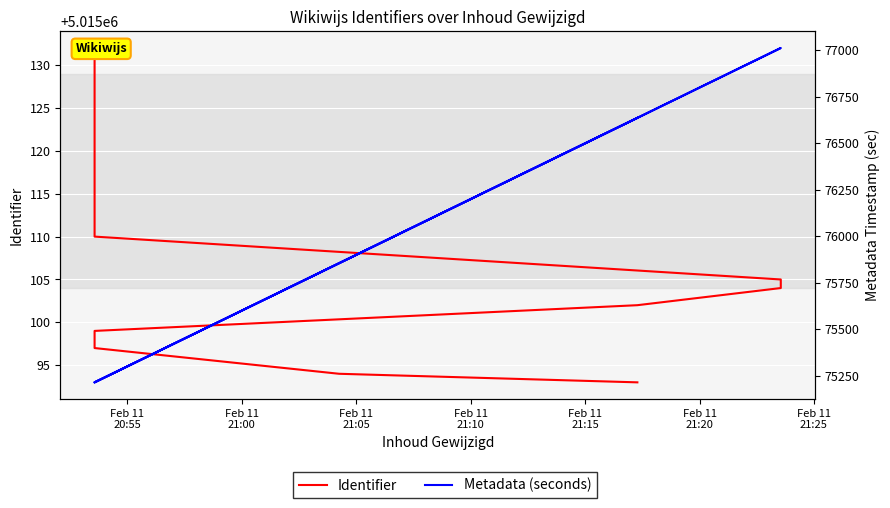

The Metadata (seconds) series shows 120937 at 14. True or false?

False